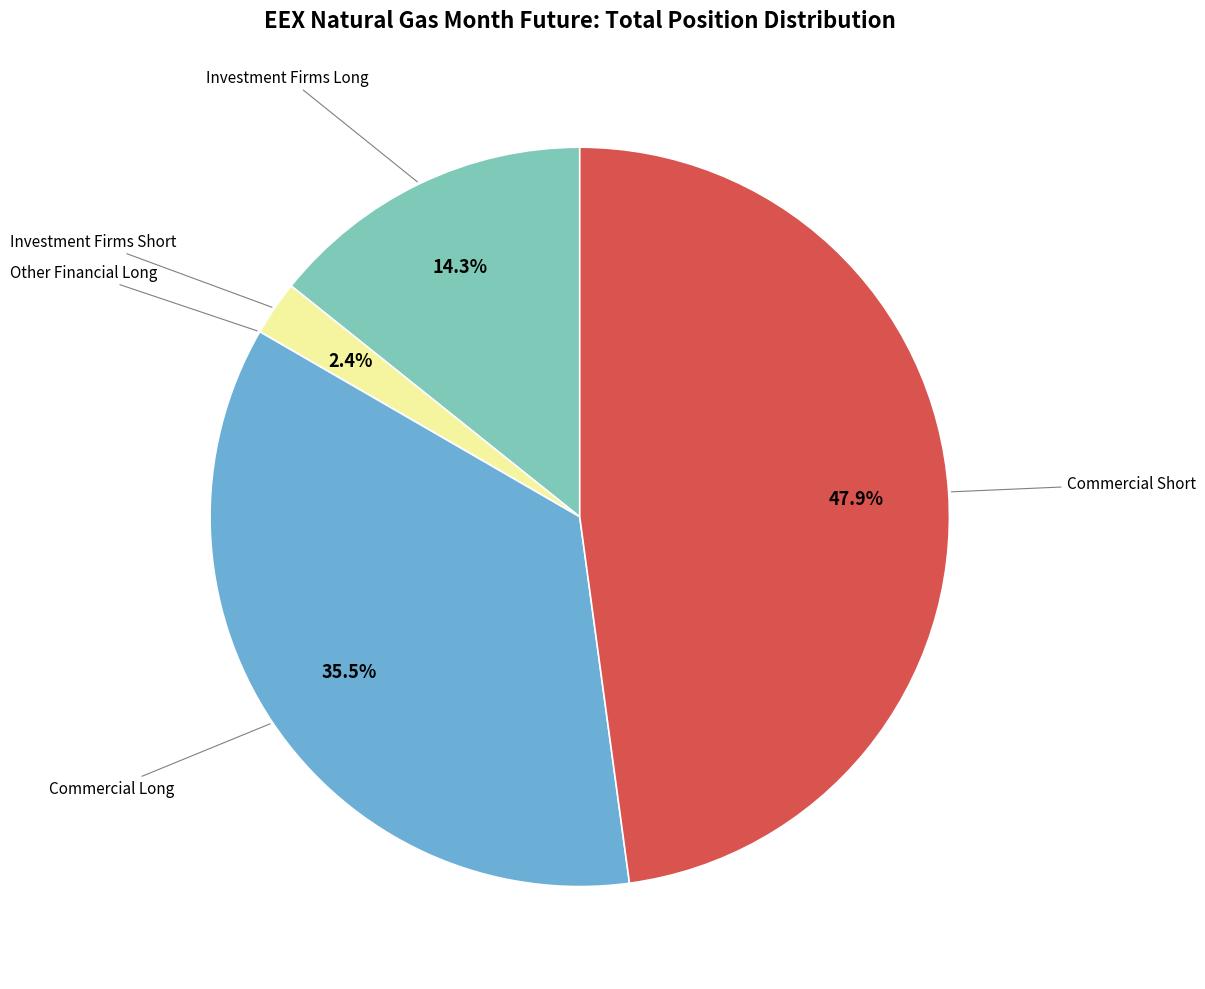

Is there a majority slice in this chart?

No